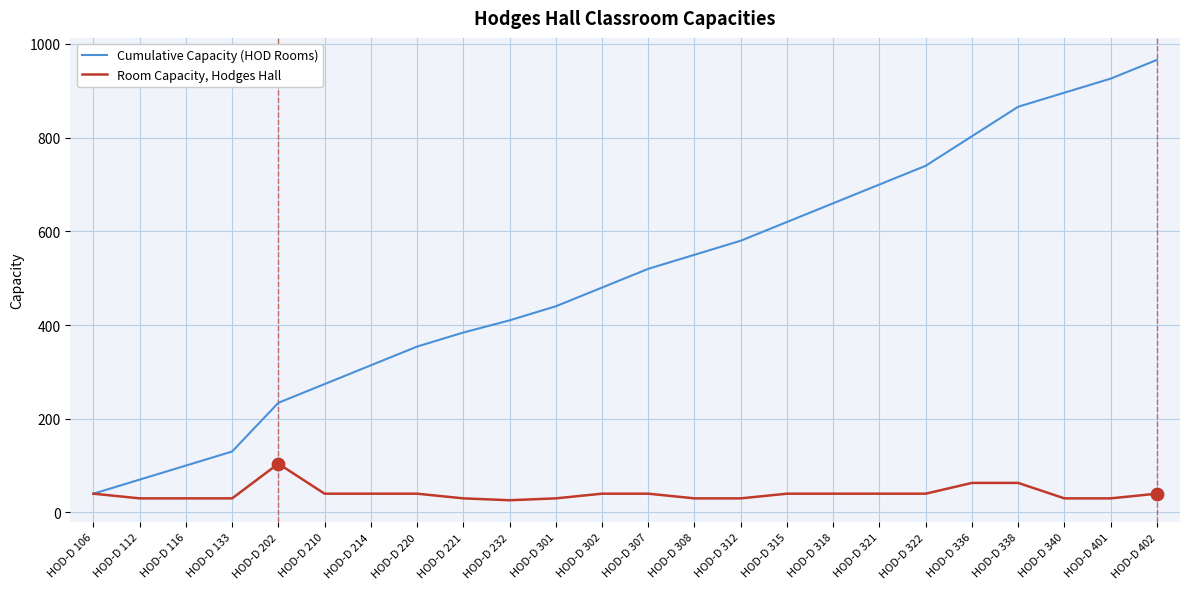

Between HOD-D 321 and HOD-D 402, which series saw the biggest shift?

Cumulative Capacity (HOD Rooms)